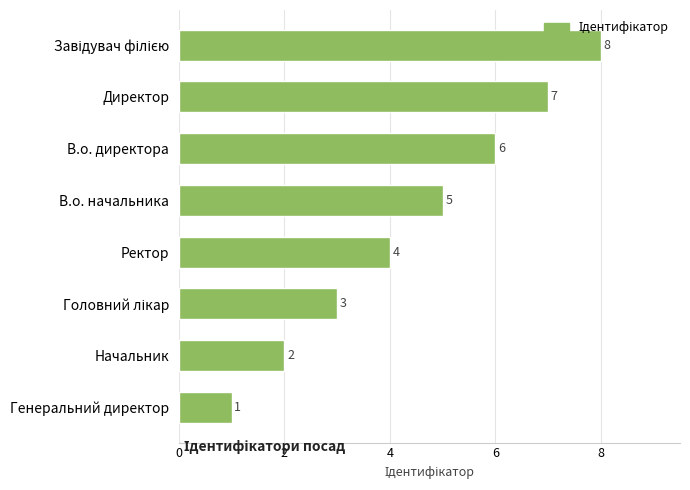

Where is the data nearest to the value 4?

Ректор